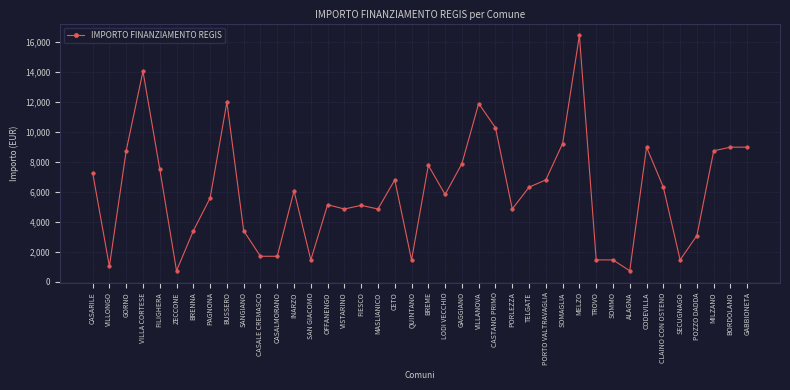

Does the chart display data point markers on the line(s)?

Yes